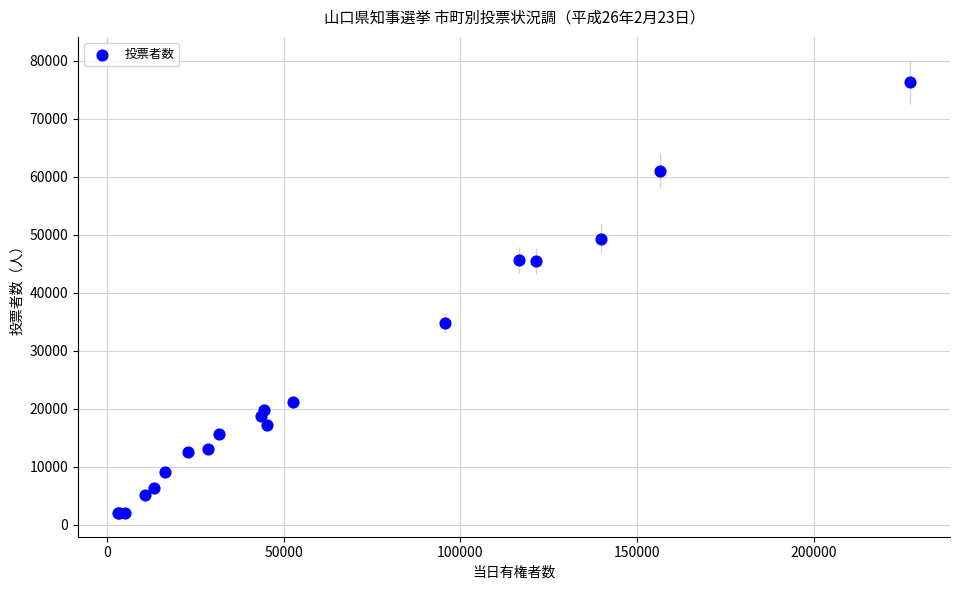

What Y value in the scatter plot is closest to 39161?

34733